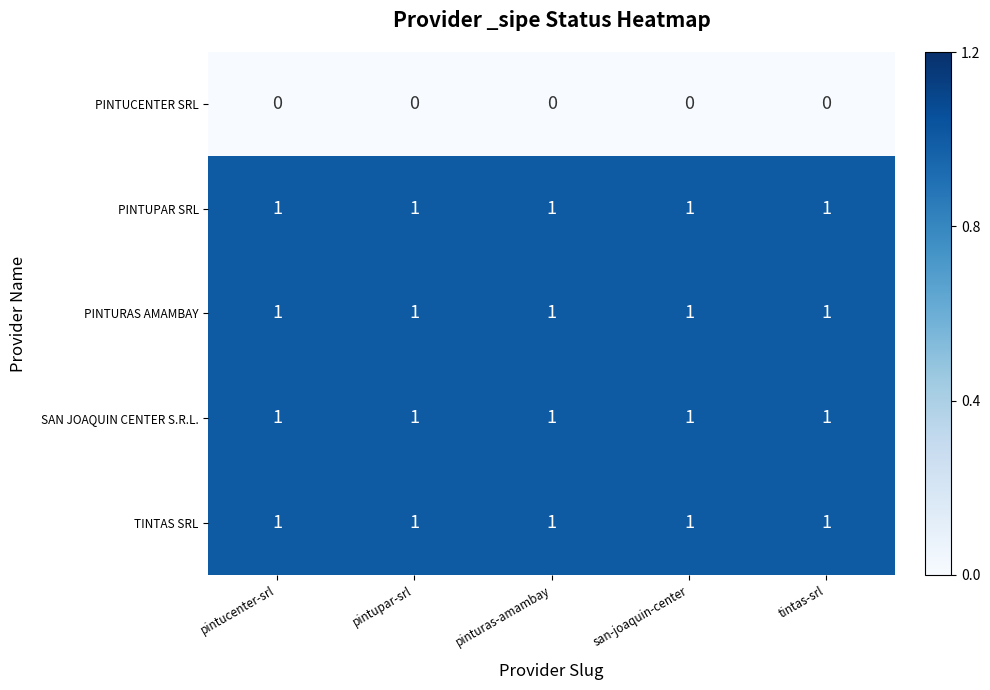

True or false: SAN JOAQUIN CENTER S.R.L. has a value of 0 at san-joaquin-center.

False